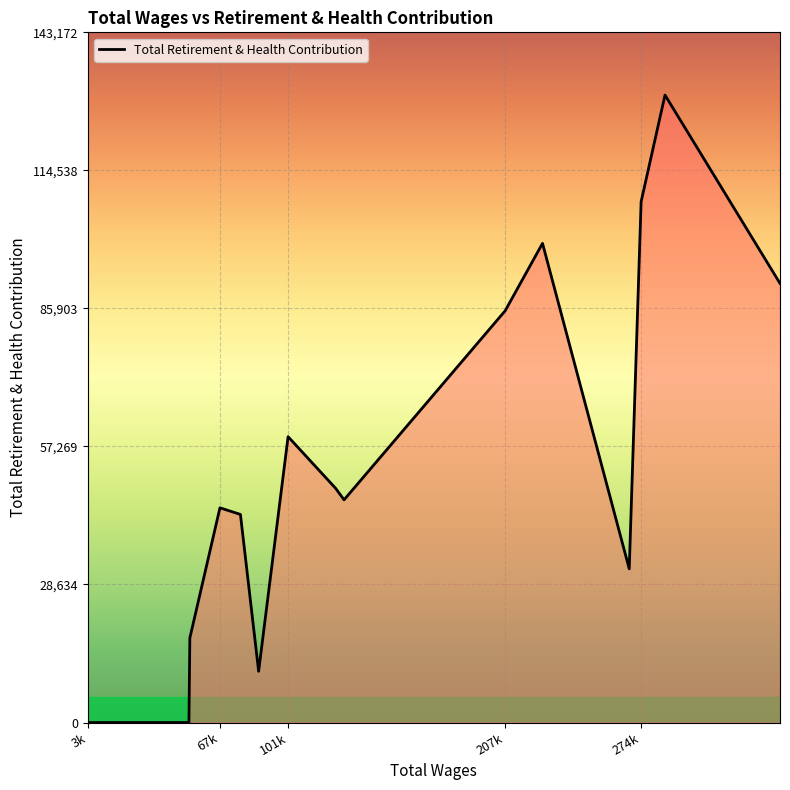

What is the maximum value shown in the chart?

130157